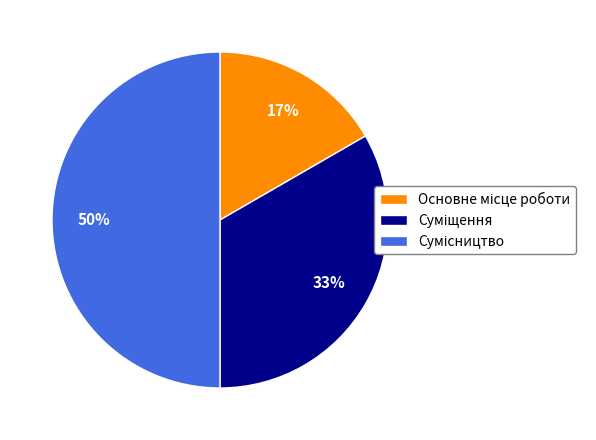

To the nearest percent, what is the average slice percentage?

33%